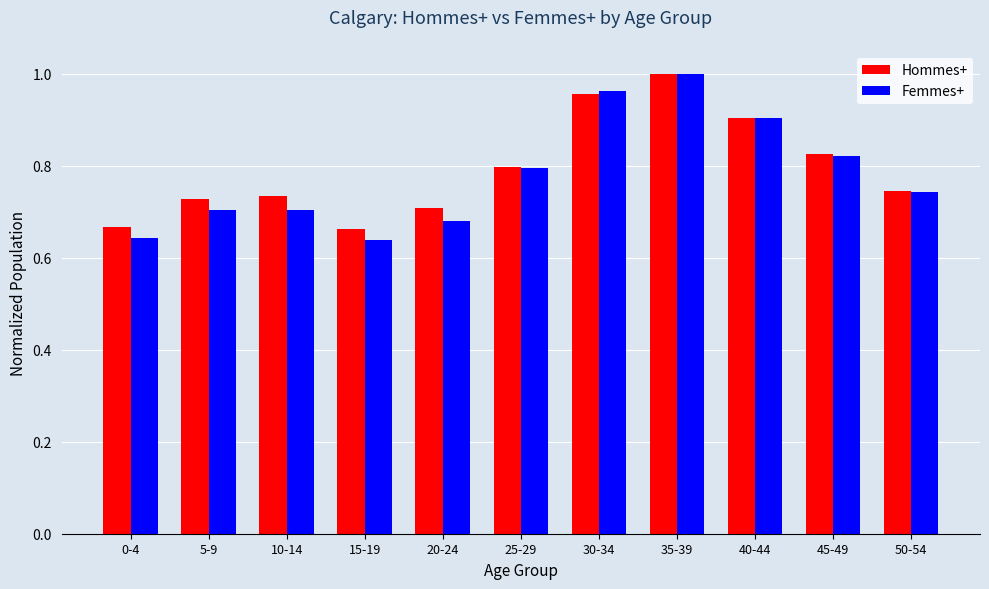

Which category has the highest value in the Femmes+ series?

35-39